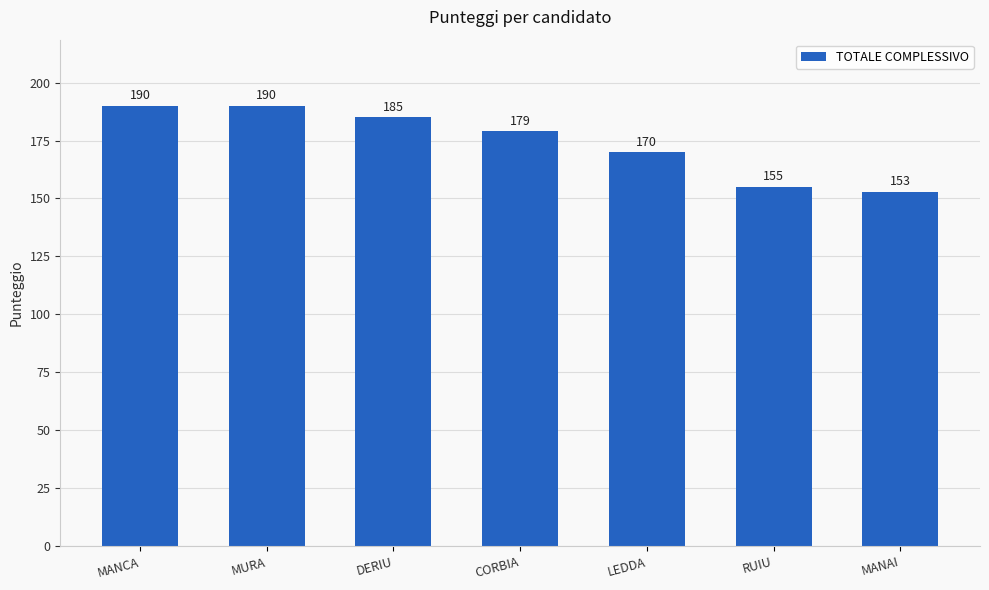

Reading left to right, extract all data points from this chart.

MANCA=190	MURA=190	DERIU=185	CORBIA=179	LEDDA=170	RUIU=155	MANAI=153